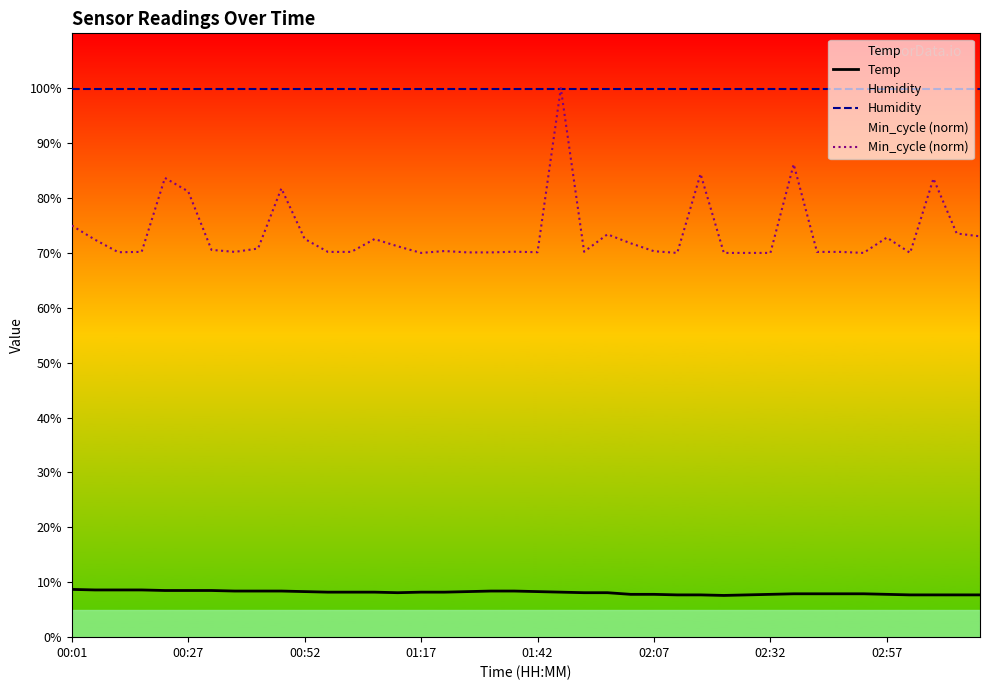

What is the difference between the highest and lowest values at 00:27?

91.4